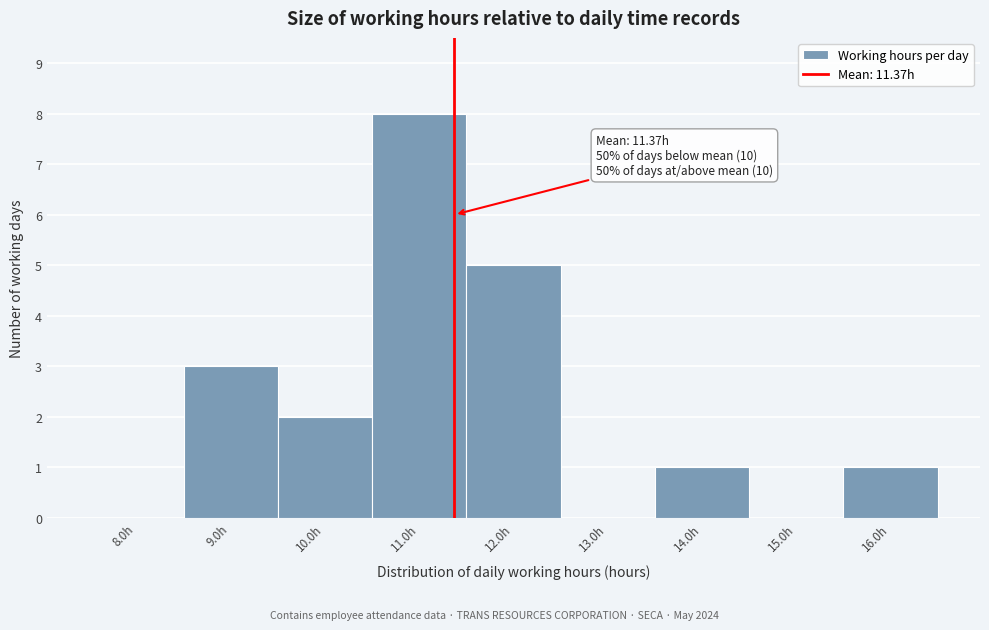

Over which range of the x-axis is the bar tallest?

10.5 to 11.5